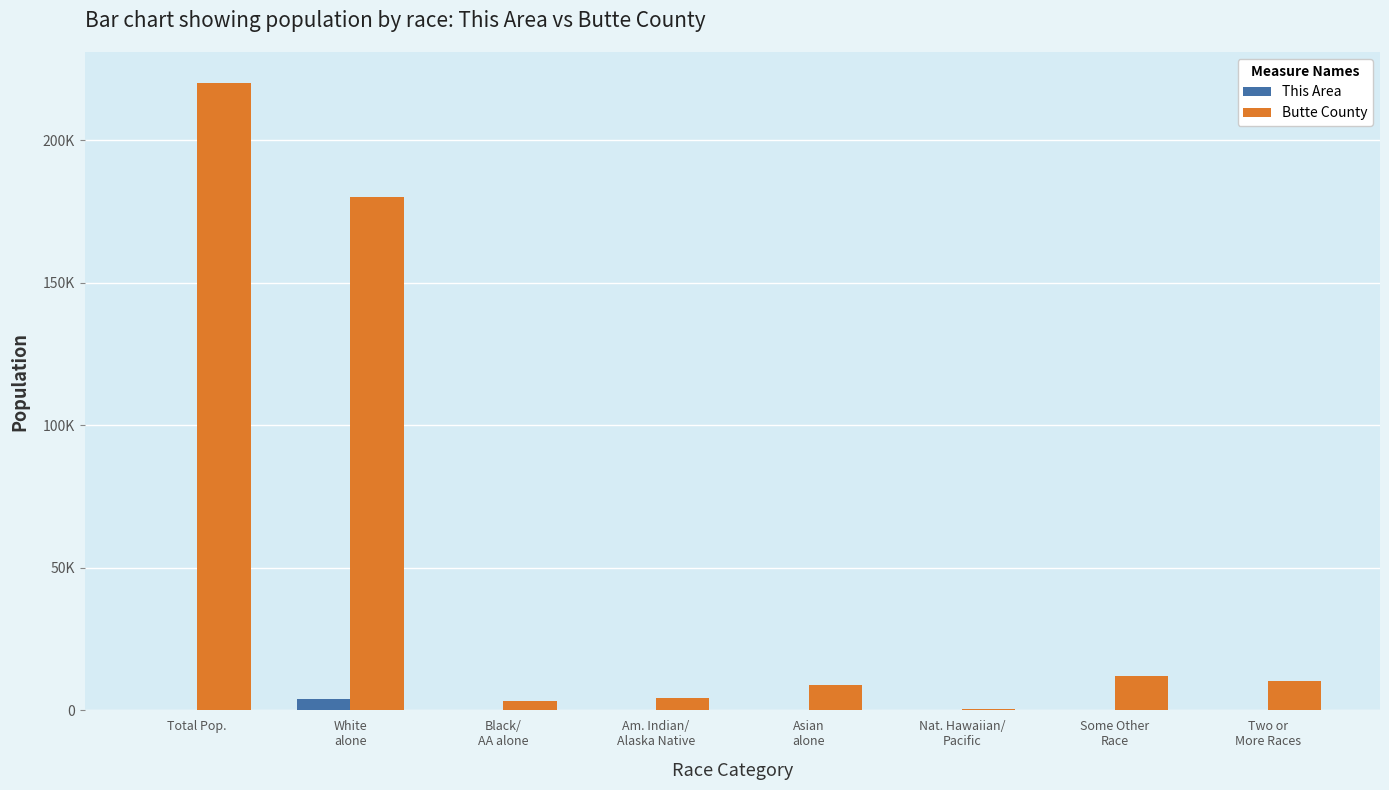

Rank the series by their maximum value, from lowest to highest.

This Area, Butte County